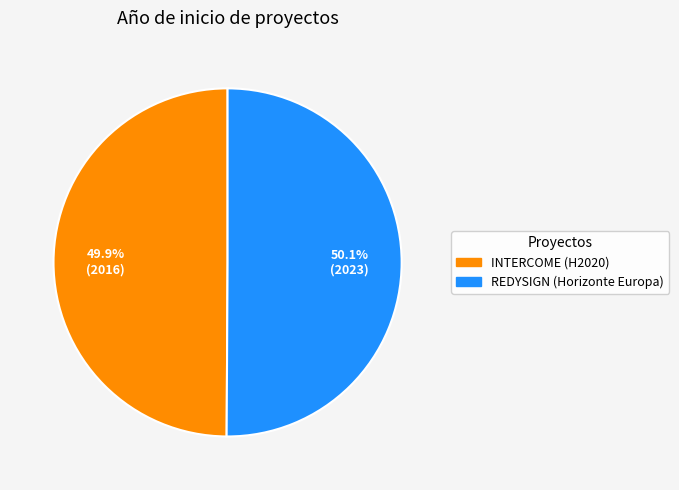

To the nearest percent, what is the average slice percentage?

50%